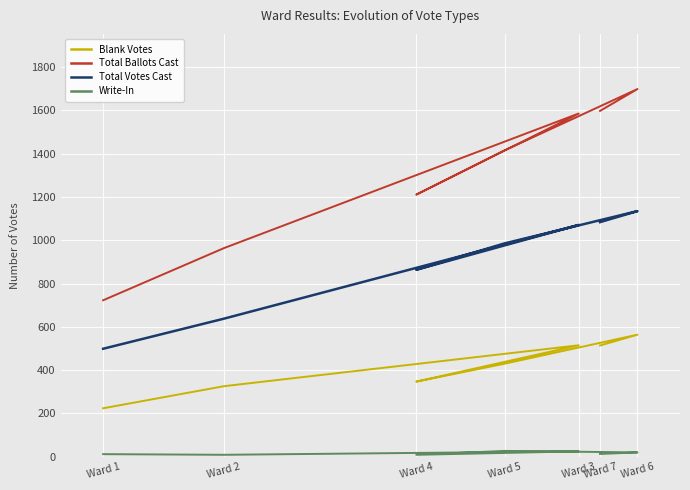

At Ward 1, list the series in order from largest to smallest.

Total Ballots Cast, Total Votes Cast, Blank Votes, Write-In